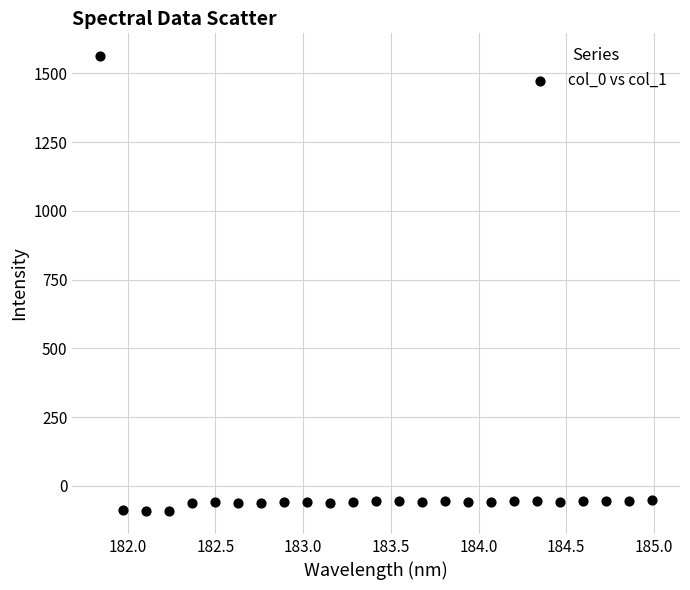

What is the range of Y values (max minus min)?

1654.6